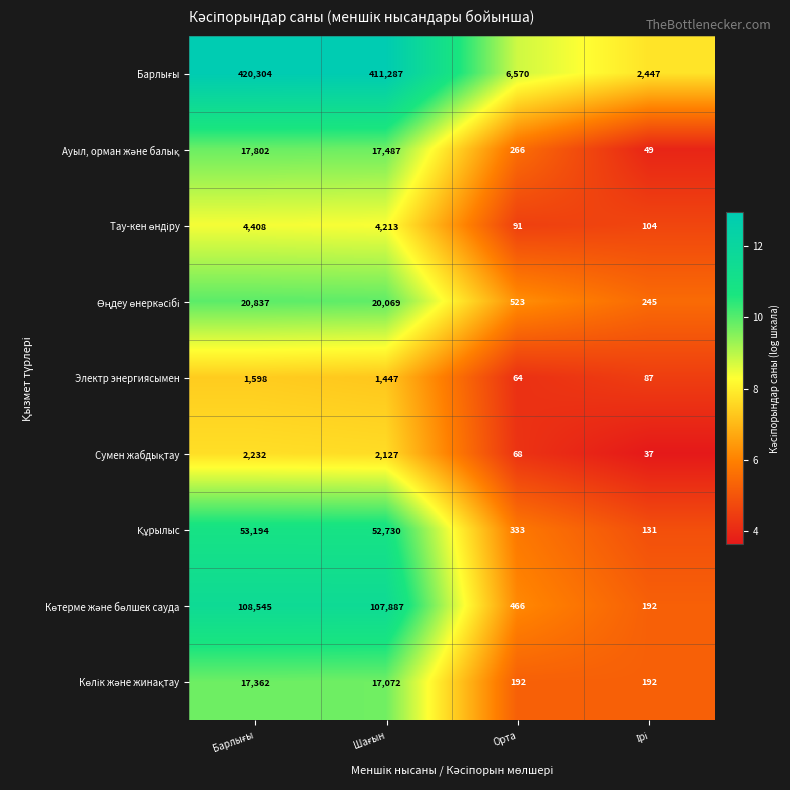

What is the average value of the Электр энергиясымен series?

799